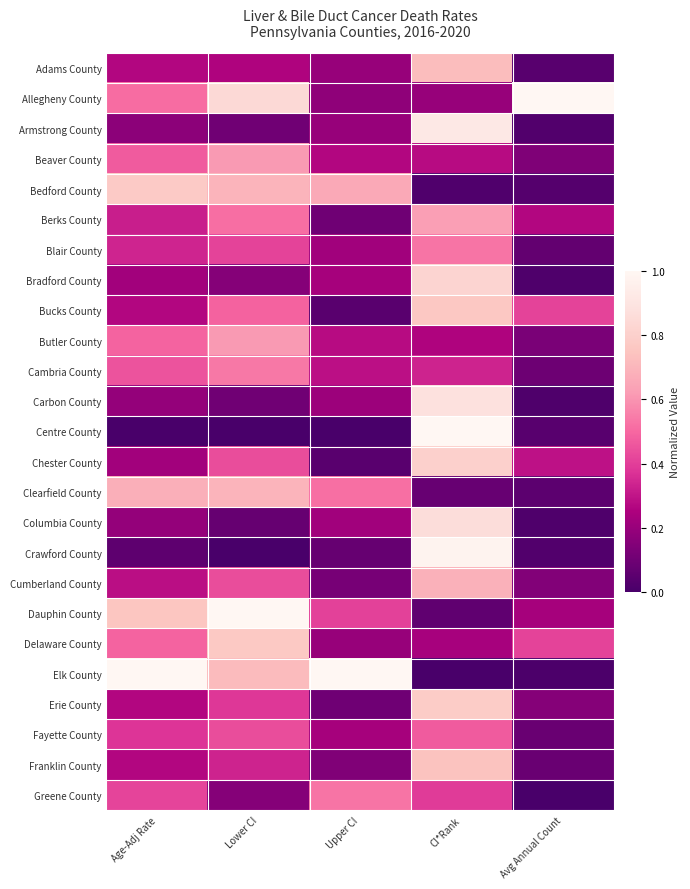

What is the difference between the highest and lowest values at Lower CI?

1.0